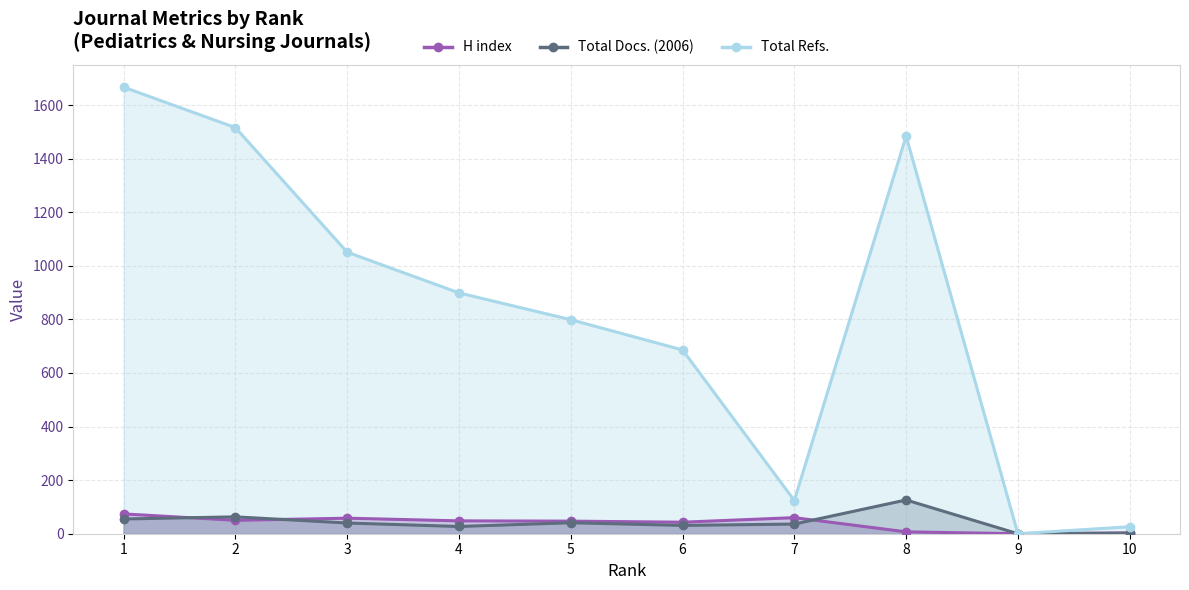

What are all the series names shown in the legend?

H index, Total Docs. (2006), Total Refs.